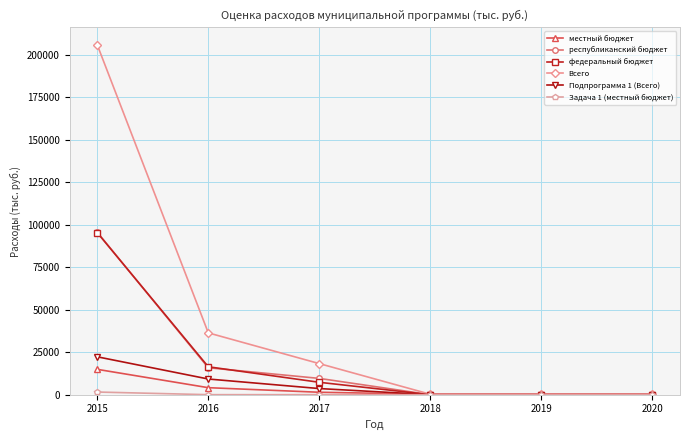

True or false: местный бюджет has more than 2 interior local peaks.

False